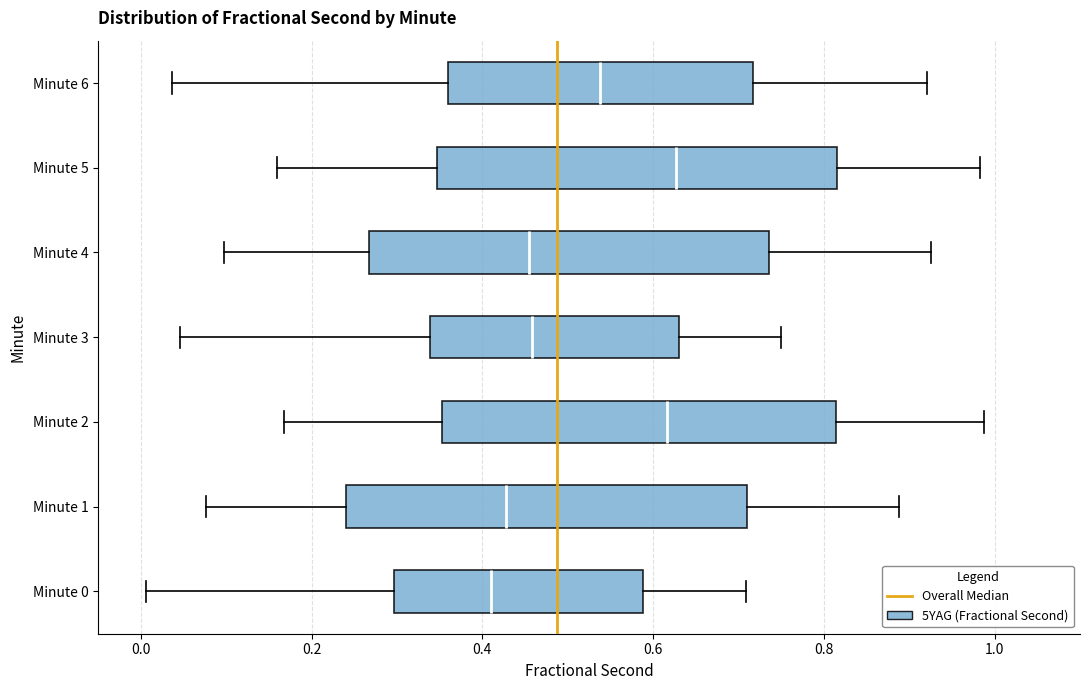

Where does the left whisker of the box for Minute 5 end on the x-axis? The values are not printed on the chart, so give them approximately, as read against the axis.

0.16